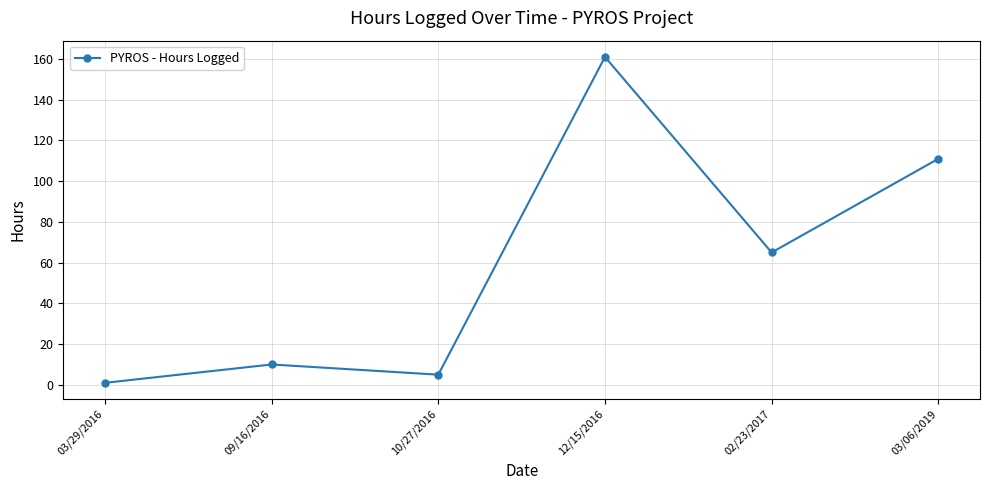

The chart shows a value of 36 at 03/06/2019. True or false?

False